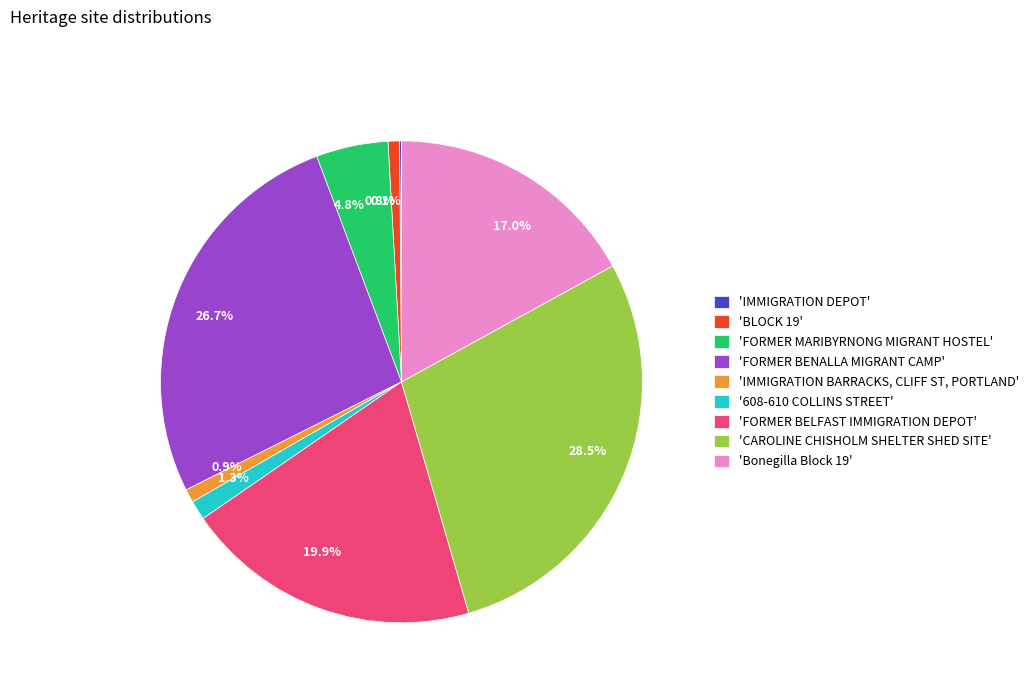

Does 26.7% account for over 50% of the chart?

No